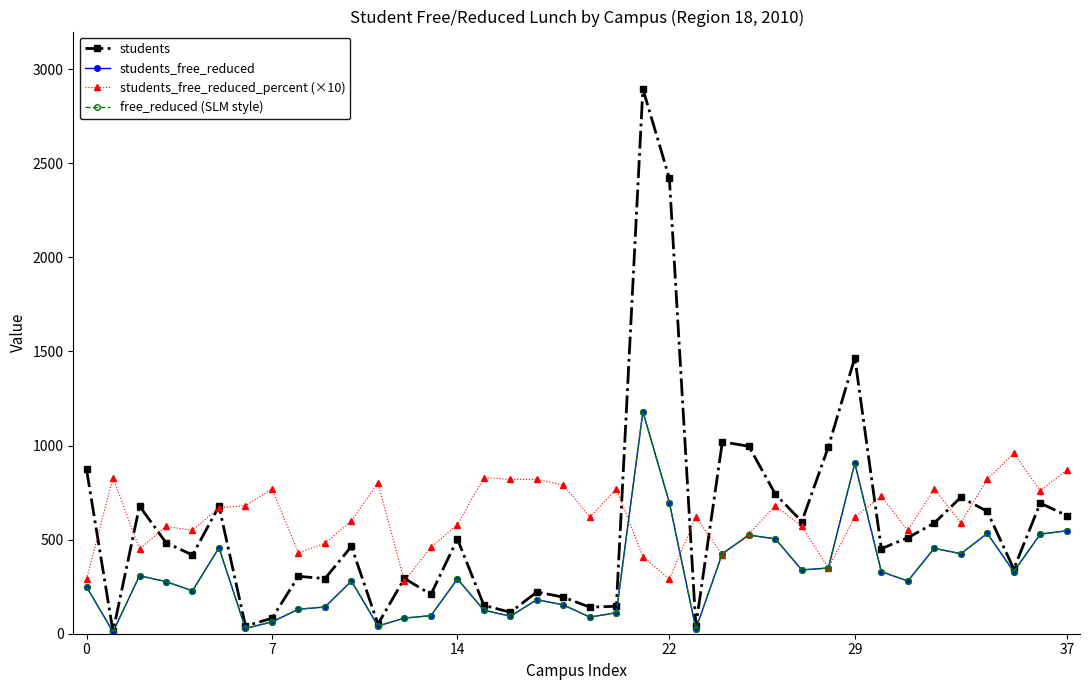

What is the difference between the maximum and second lowest values in the students_free_reduced_percent (×10) series?

670